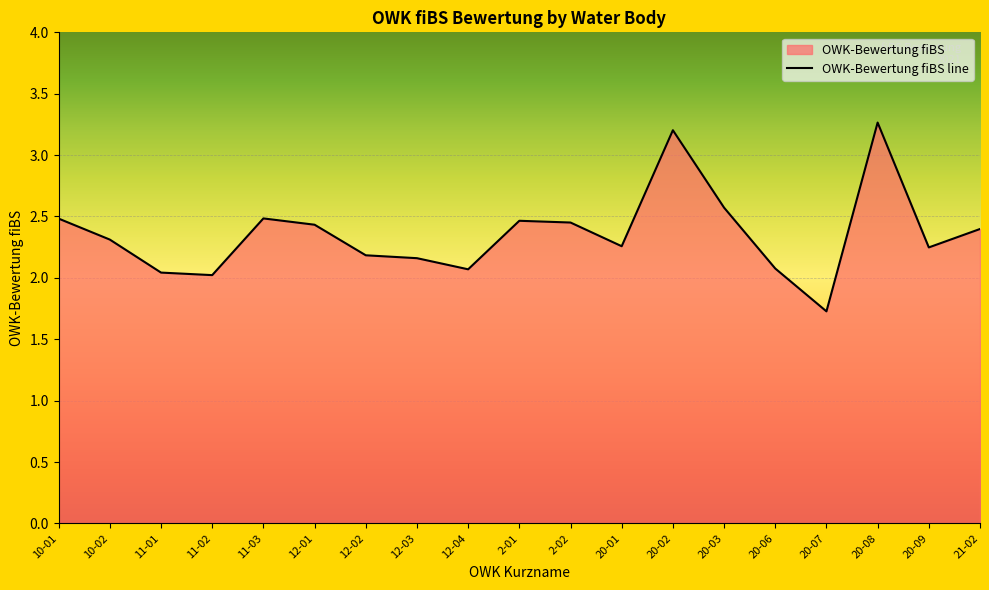

What is the label of the 4th point from the left?

11-02